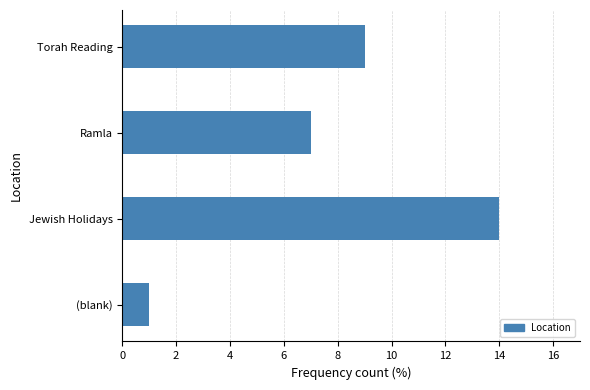

List the labels in order of value, smallest first.

(blank), Ramla, Torah Reading, Jewish Holidays